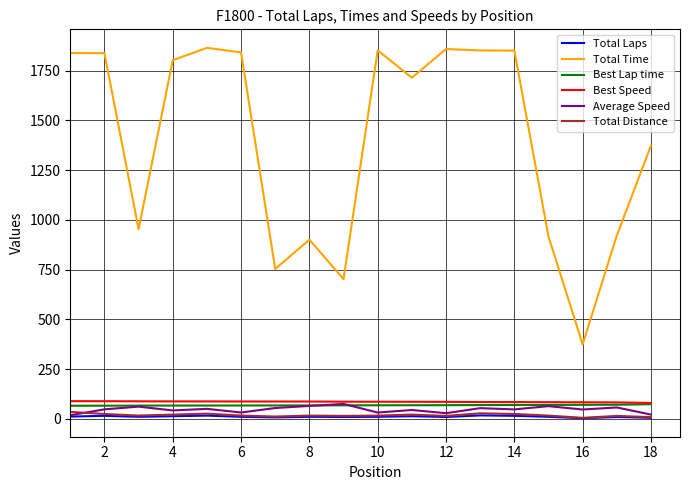

True or false: Total Time and Total Distance cross at least once.

False